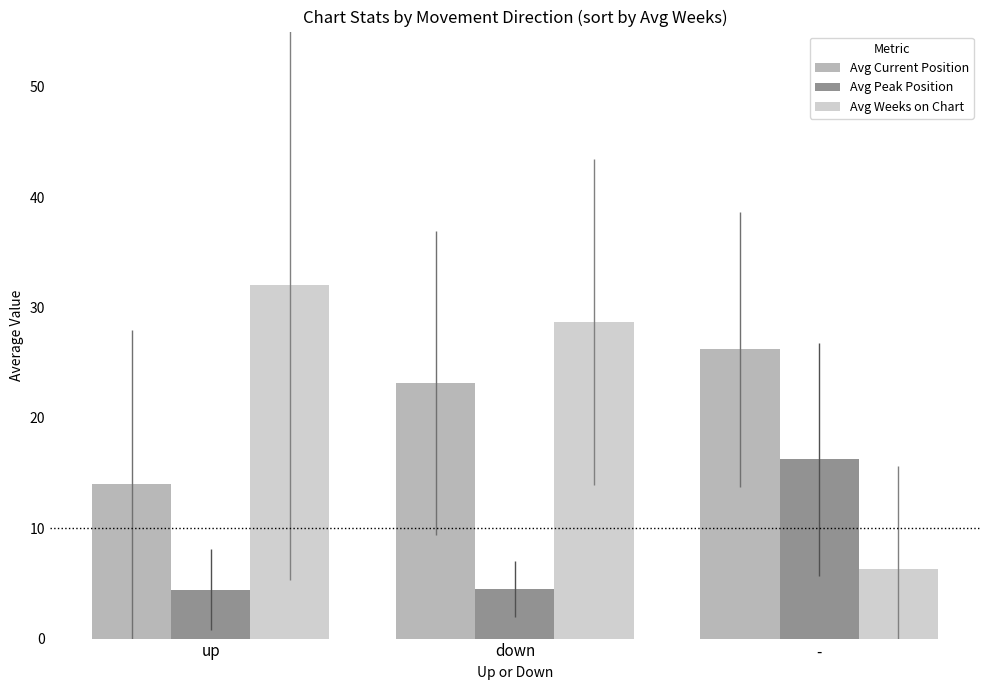

Which category has the highest value across all series?

up